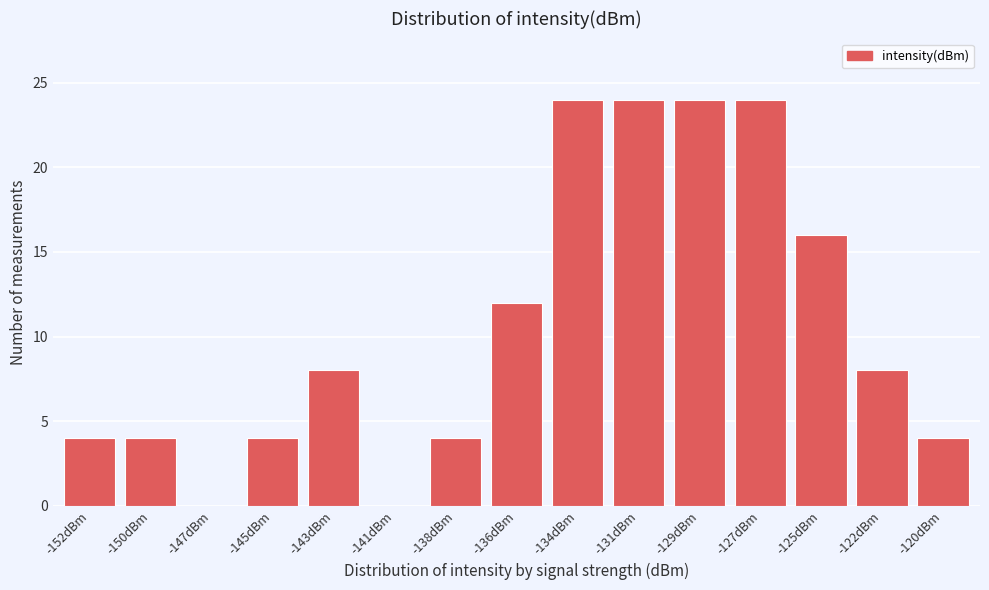

Reading right to left, list all the values displayed in this chart.

-120dBm=4	-122dBm=8	-125dBm=16	-127dBm=24	-129dBm=24	-131dBm=24	-134dBm=24	-136dBm=12	-138dBm=4	-141dBm=0	-143dBm=8	-145dBm=4	-147dBm=0	-150dBm=4	-152dBm=4